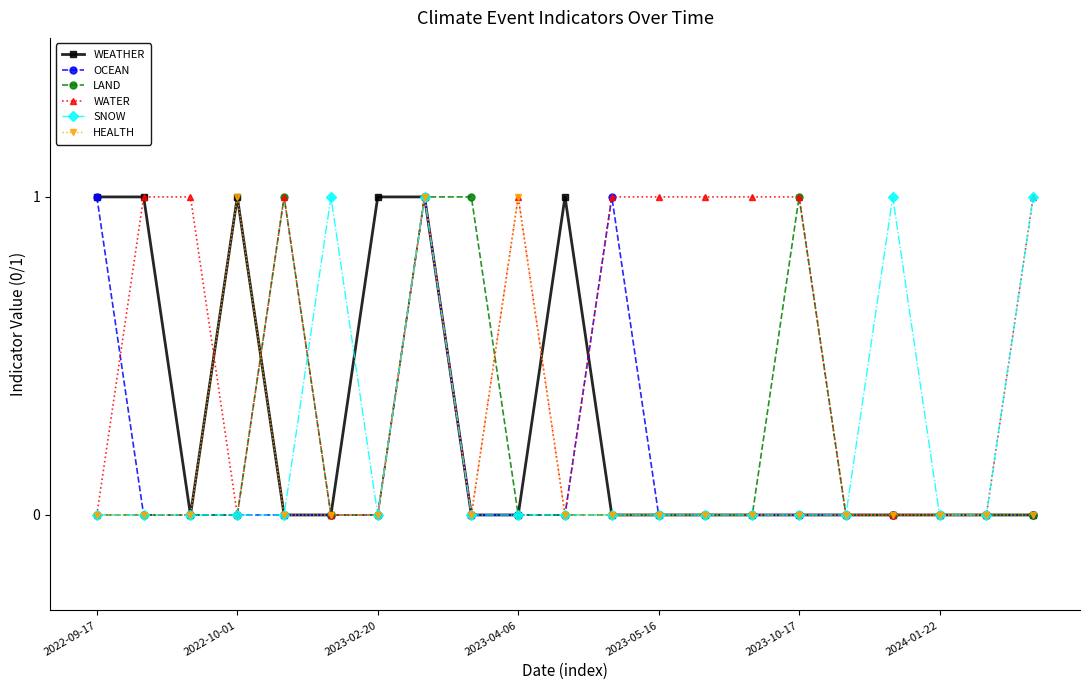

What is the value of the WATER point at the 14th from the left?

1